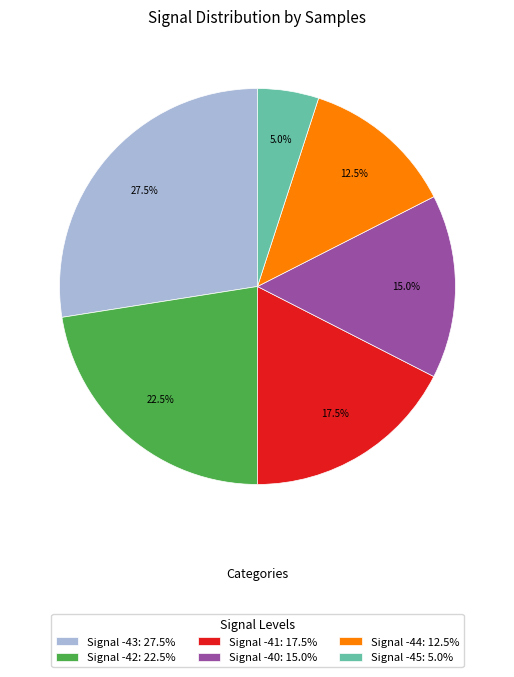

Between Signal -43: 27.5% and Signal -41: 17.5%, which is larger?

Signal -43: 27.5%